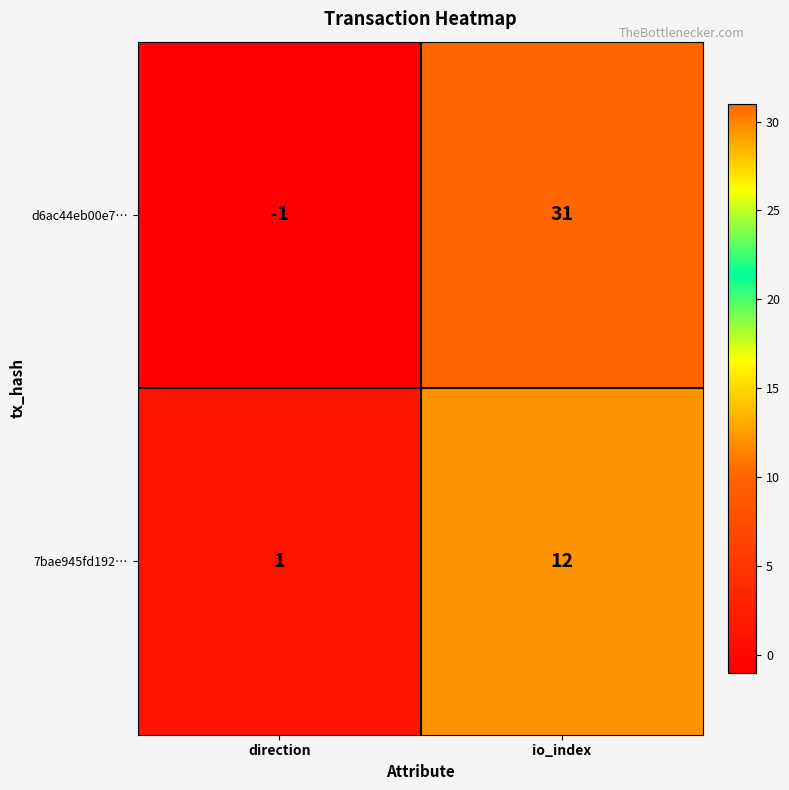

Rank the series by their maximum value, from highest to lowest.

d6ac44eb00e7…, 7bae945fd192…